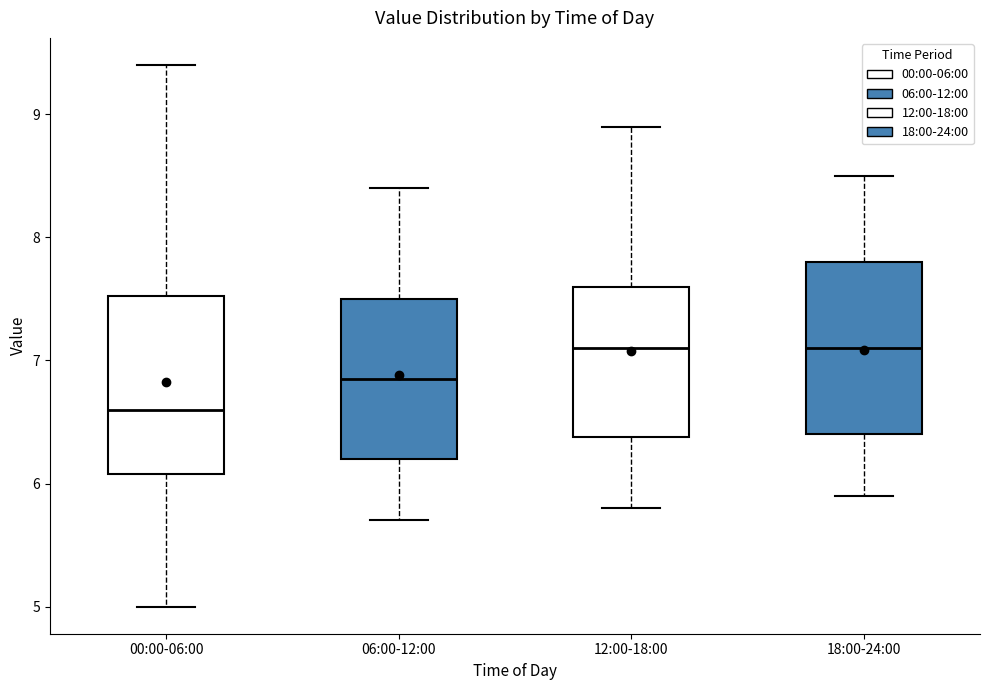

Which box has the lowest median line?

00:00-06:00